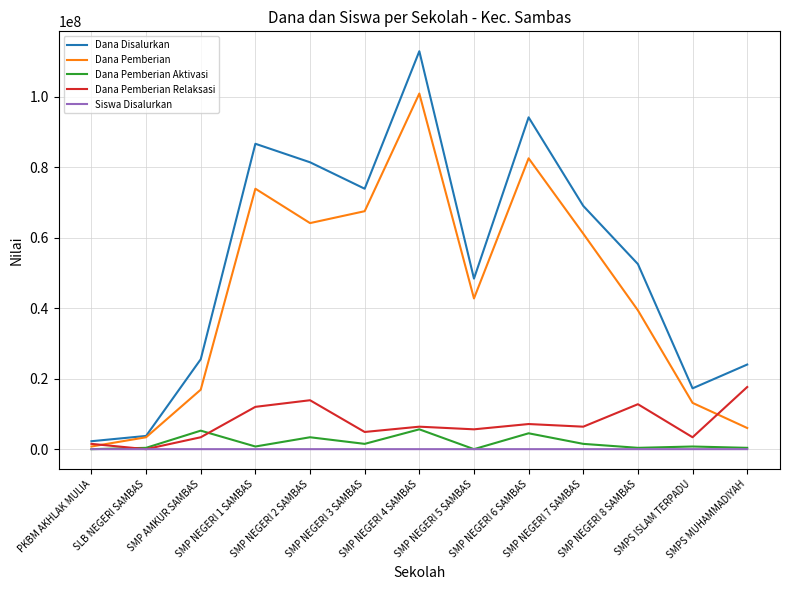

What position from the right is SMP NEGERI 1 SAMBAS?

10